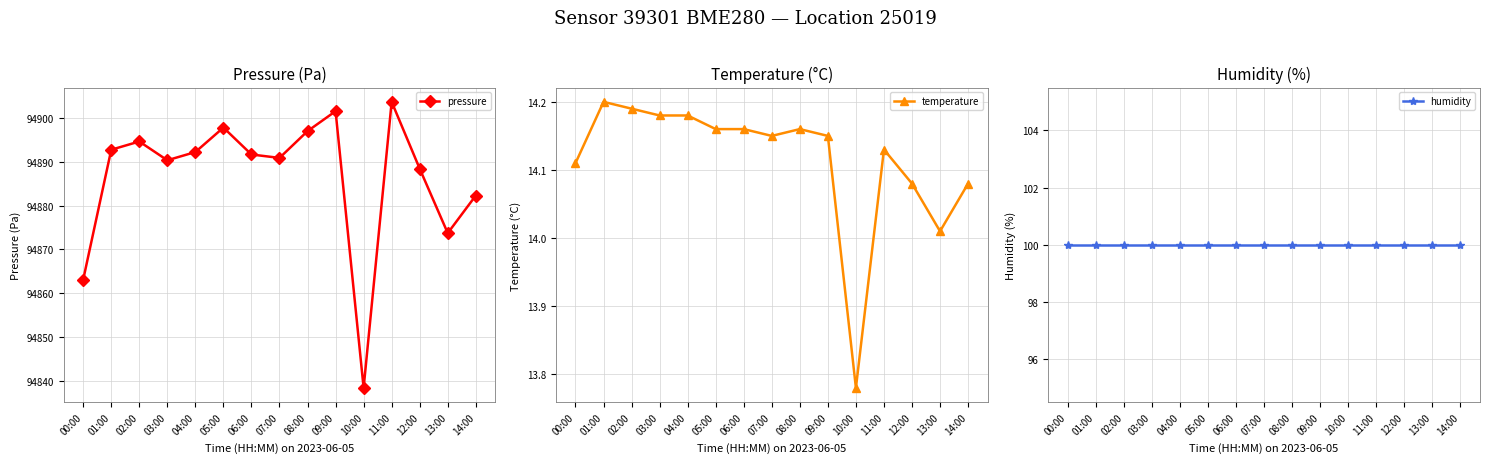

True or false: temperature and humidity intersect in this chart.

False